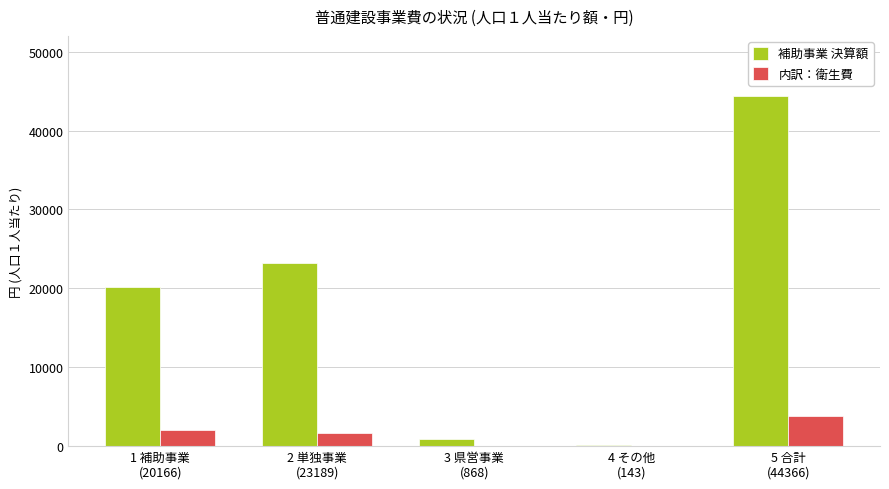

Read the 内訳：衛生費 value at 5 合計
(44366), to the nearest 10.

3790